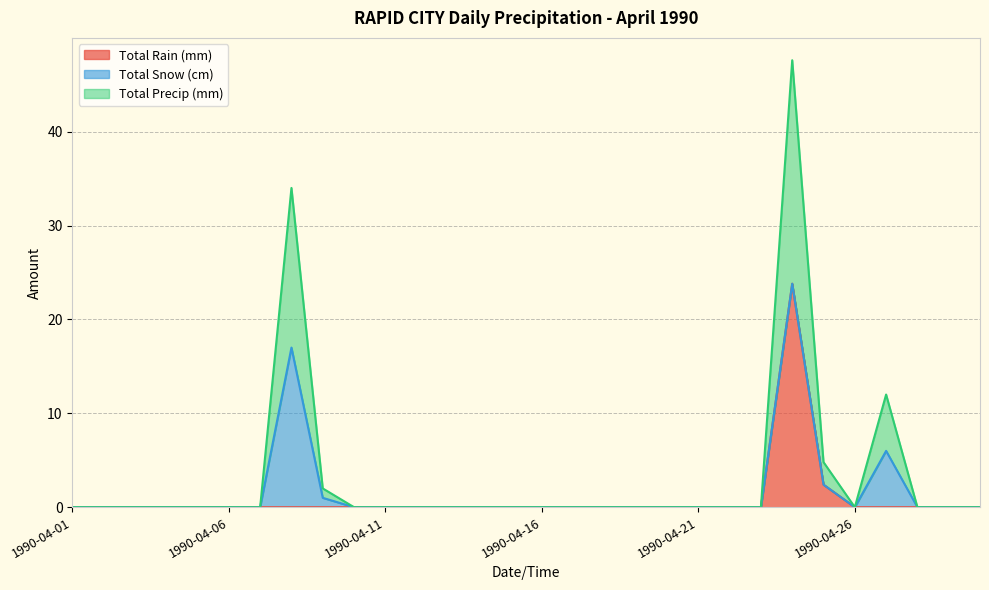

The value of Total Rain (mm) at 1990-04-26 is 0.0. True or false?

True